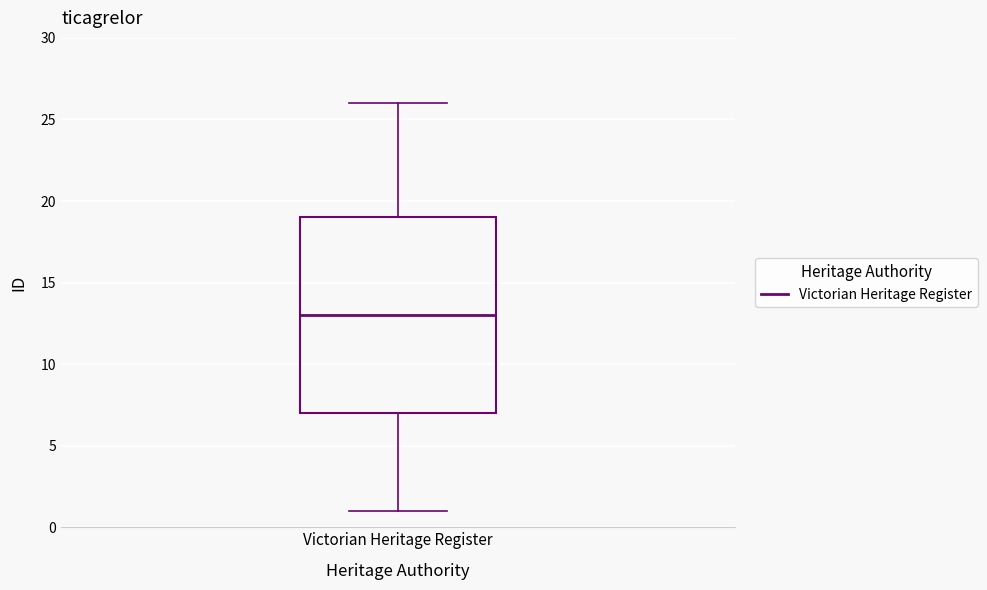

Transcribe this box plot: give where the median line is, the range the box spans, and where the two whiskers end, as read against the y-axis. The values are not printed on the chart, so give them approximately, as read against the axis.

median 13, box 7 to 19, whiskers 1 to 26